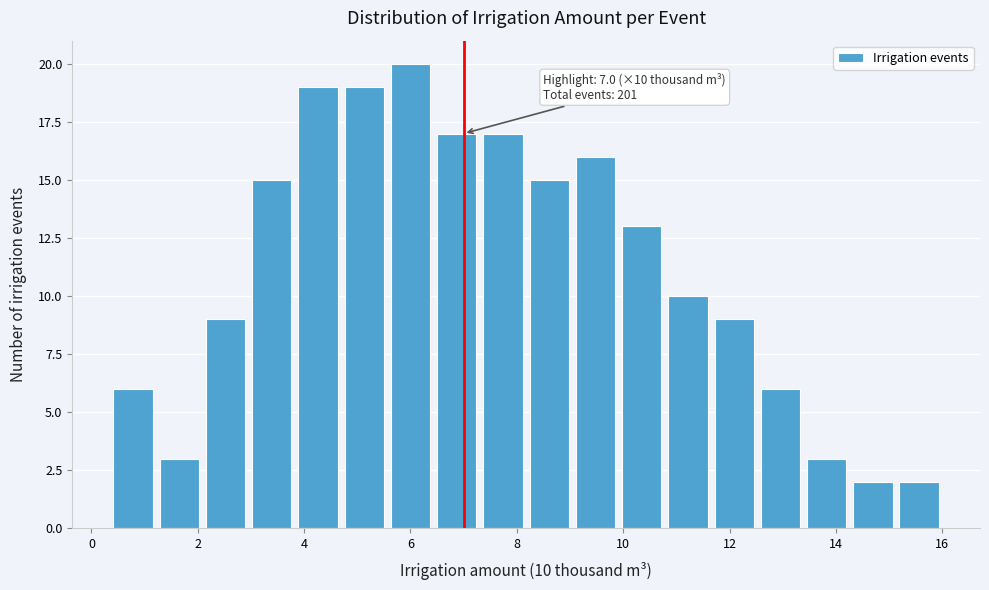

Which range on the x-axis has the tallest bar?

5.6 to 6.4